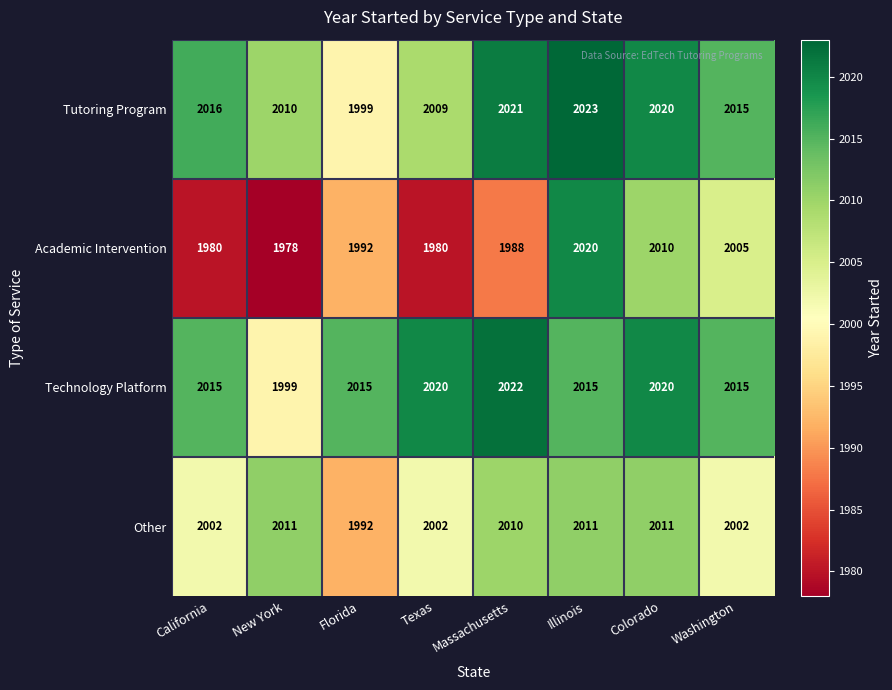

How many distinct data groups are displayed?

4